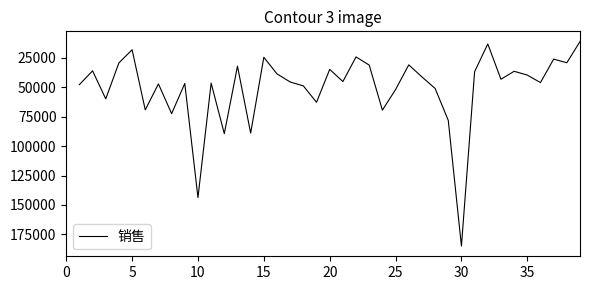

What is the minimum value shown in the chart?

11327.9